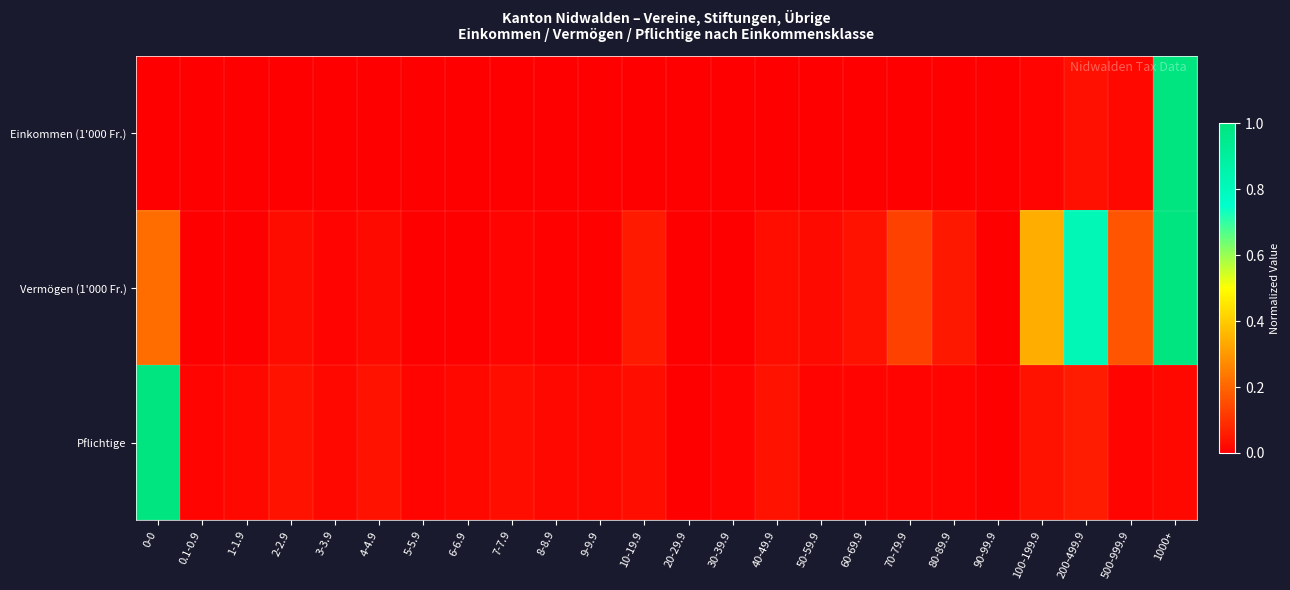

How many series are shown in this chart?

3